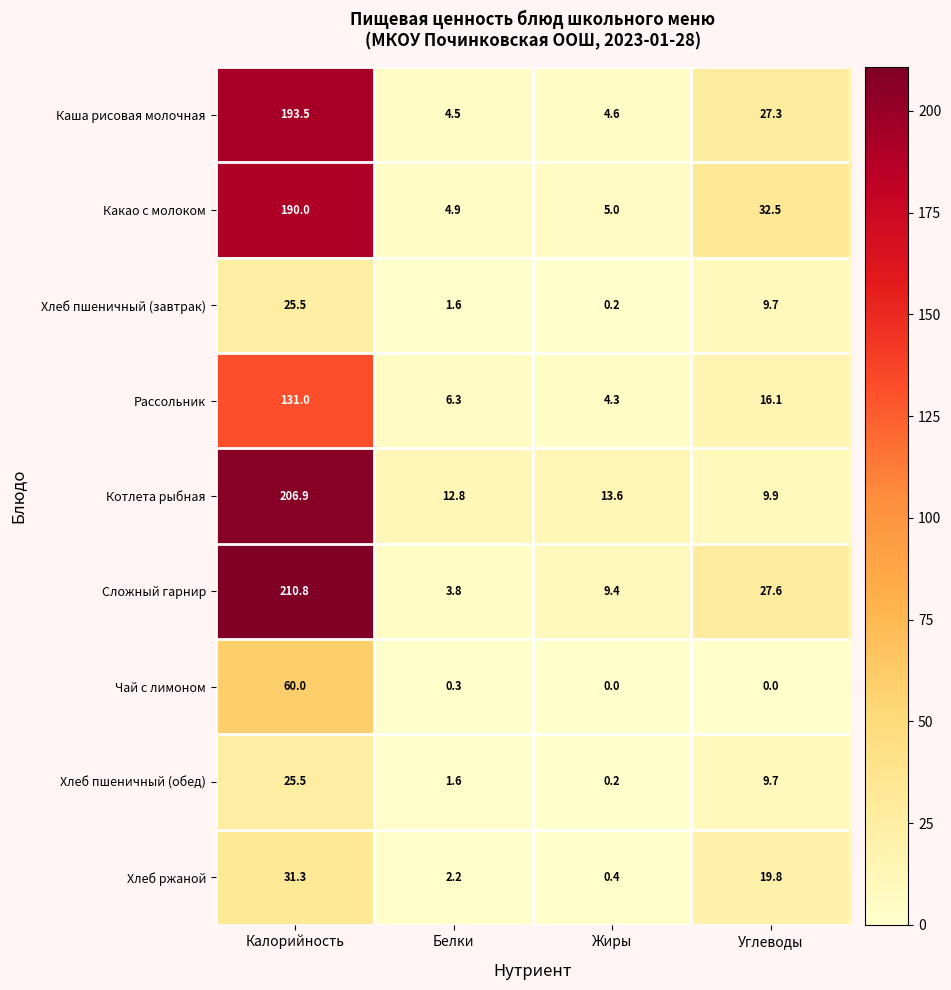

Which series has the largest range (max minus min)?

Сложный гарнир